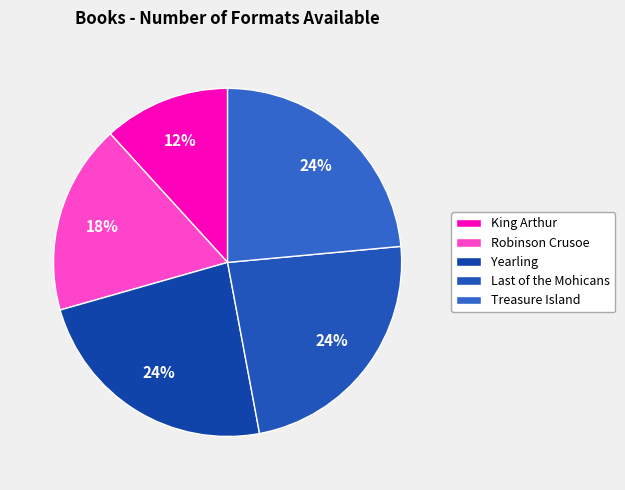

How many segments does this pie chart have?

5